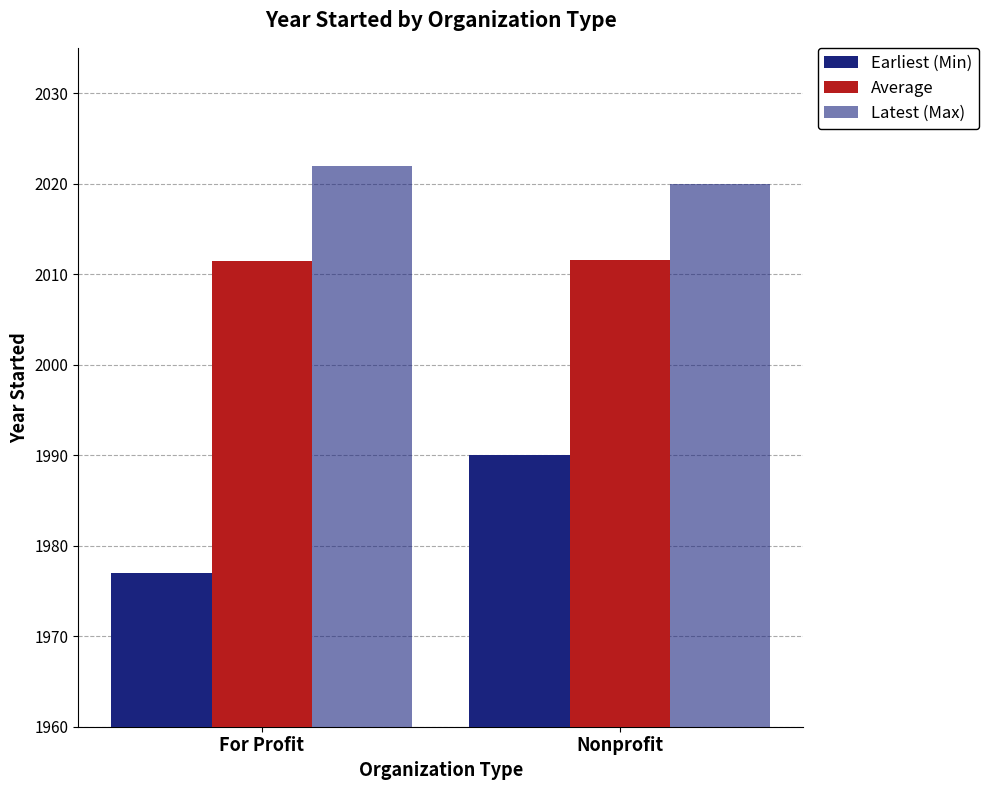

What is the value of the Latest (Max) bar at the 2nd from the left?

2020.0